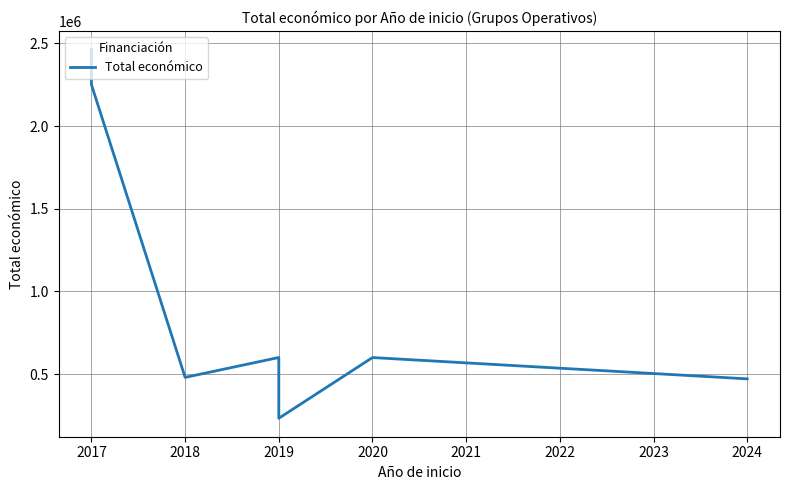

What is the sum of the values at 2019 and 2017?

2843050